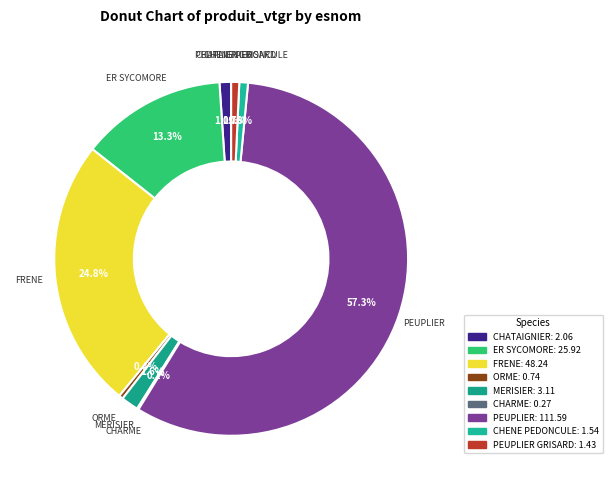

Is PEUPLIER the majority of the pie?

Yes